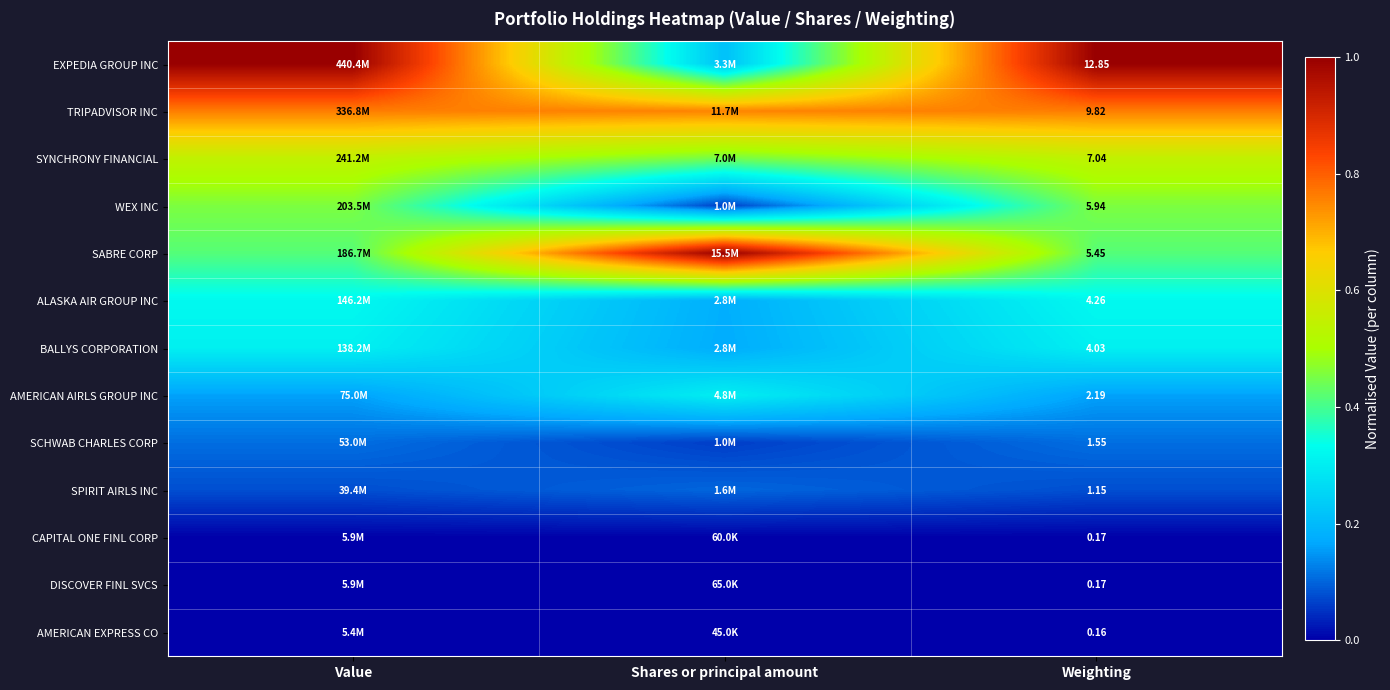

At which category is the sum across all series the highest?

Value